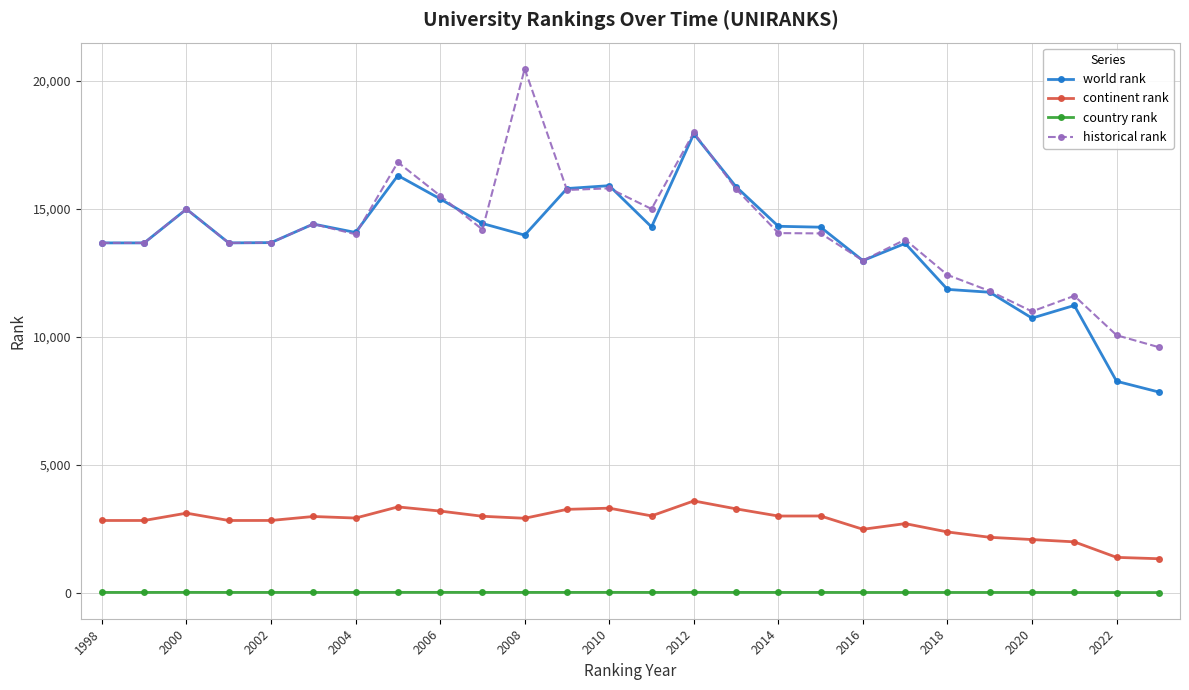

True or false: historical rank has more than 1 interior local peaks.

True